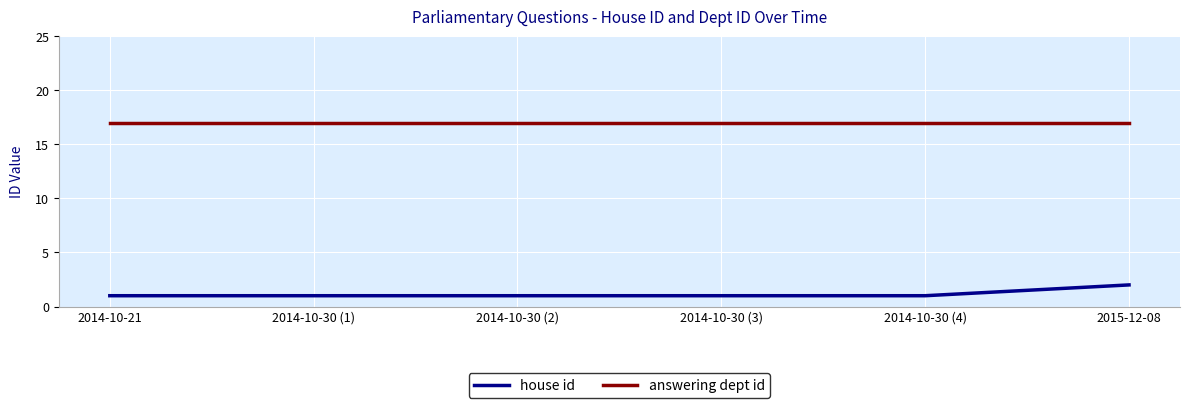

List the series in order of their peak value, highest first.

answering dept id, house id